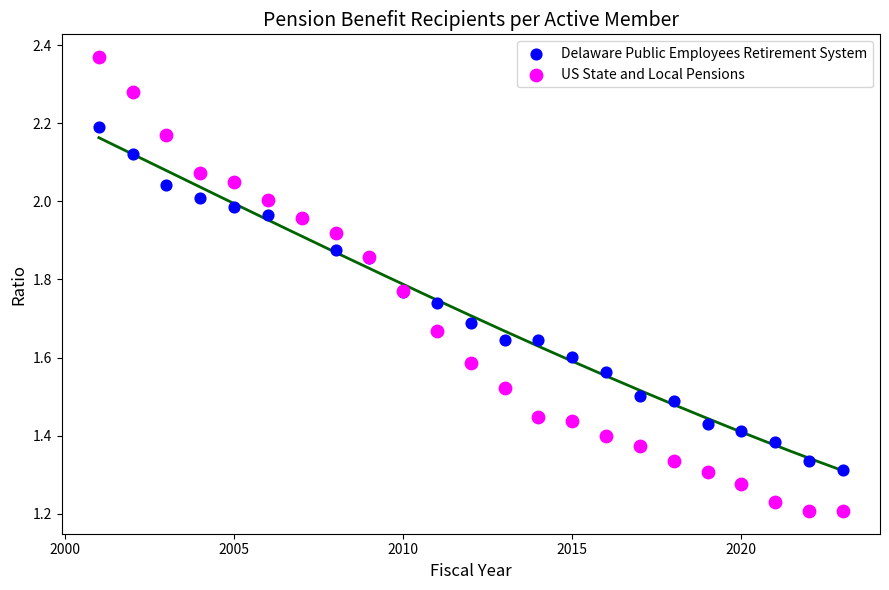

Which series contains the highest Y value?

US State and Local Pensions